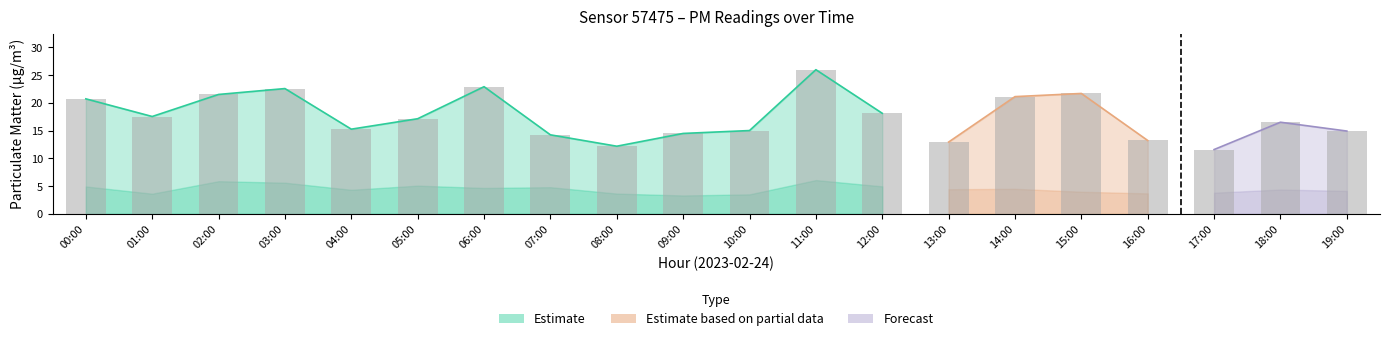

At which label does the data first exceed 17?

00:00